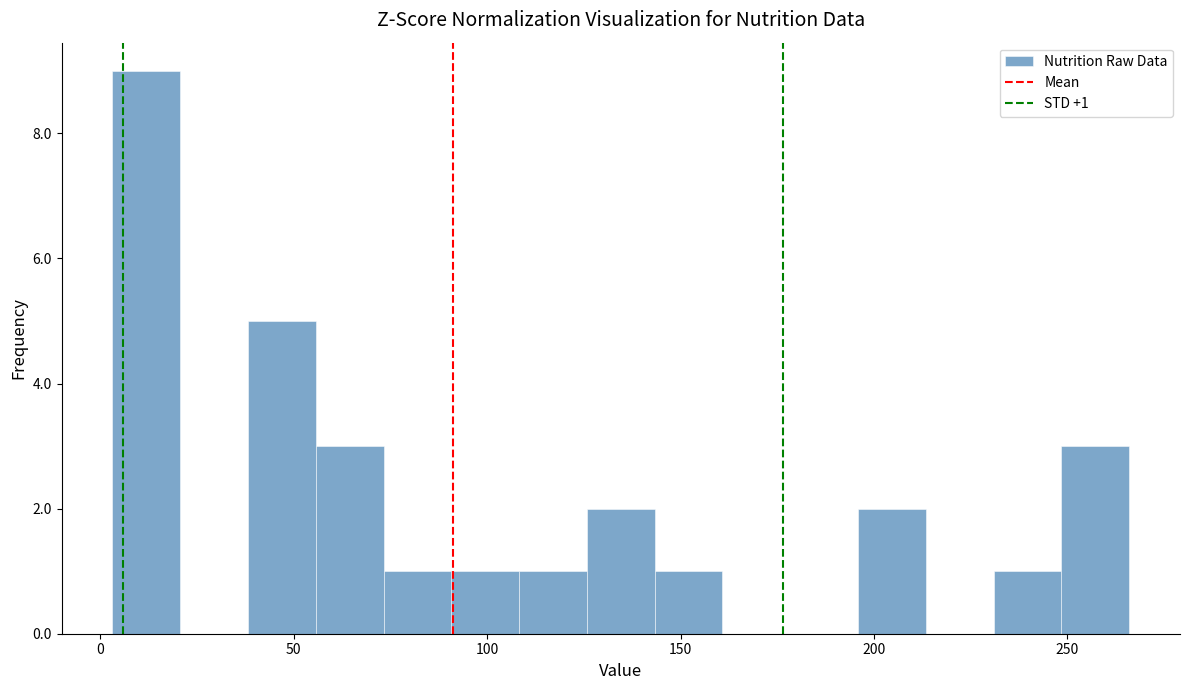

Read against the x-axis, roughly where is the centre of the tallest bar?

10